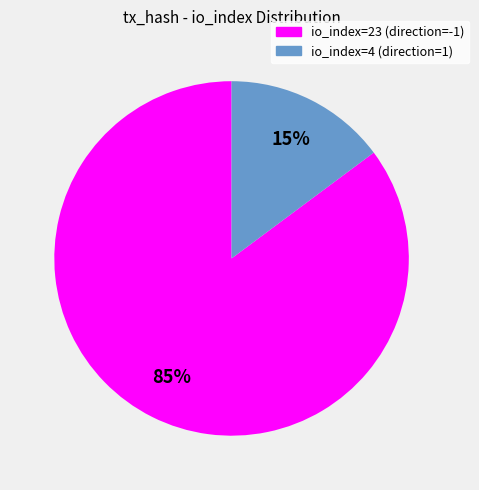

Which slice is the smallest?

io_index=4